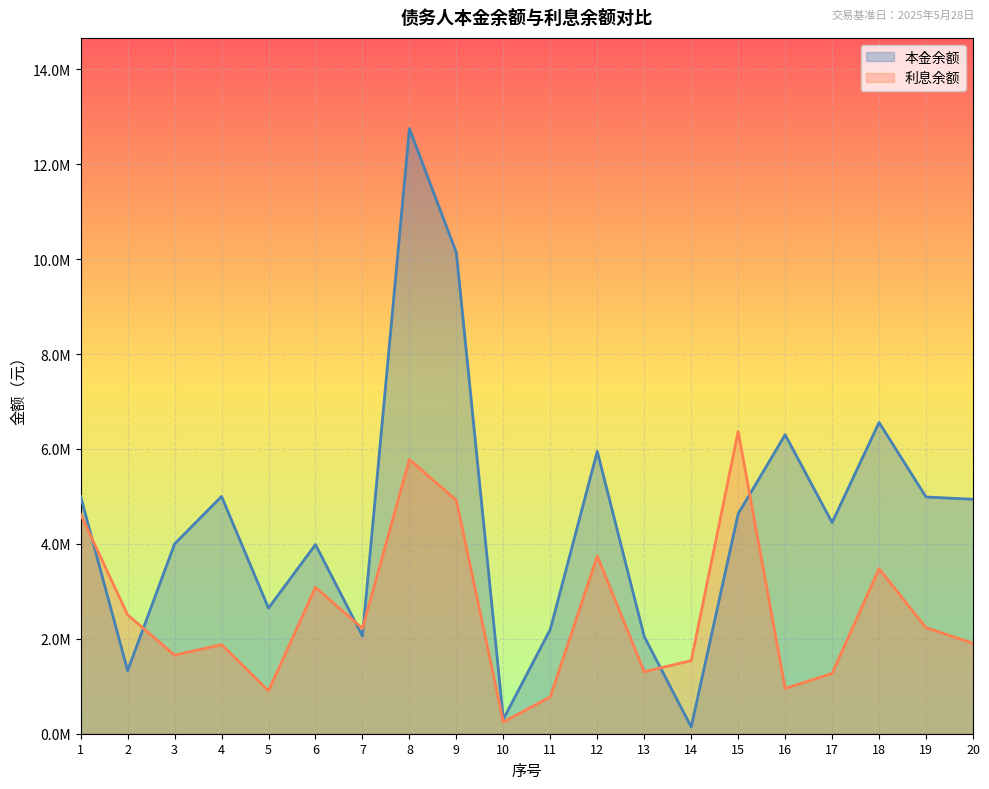

Reading left to right, extract all data points from this chart.

利息余额: 1=4622798.4	2=2504461.2	3=1655236.0	4=1875913.6	5=902978.0	6=3084966.5	7=2220939.4	8=5777670.5	9=4920471.3	10=246721.8	11=776294.5	12=3744273.9	13=1305448.4	14=1541280.1	15=6368066.5	16=954317.4	17=1269430.9	18=3475389.9	19=2234265.1	20=1905398.1
本金余额: 1=5000000.0	2=1328205.6	3=4000000.0	4=5000000.0	5=2646913.1	6=3986362.5	7=2058173.5	8=12749988.1	9=10134129.7	10=306462.1	11=2199489.0	12=5950000.0	13=2046750.5	14=144270.1	15=4634370.7	16=6300000.0	17=4450000.0	18=6558253.9	19=4988000.0	20=4939998.0